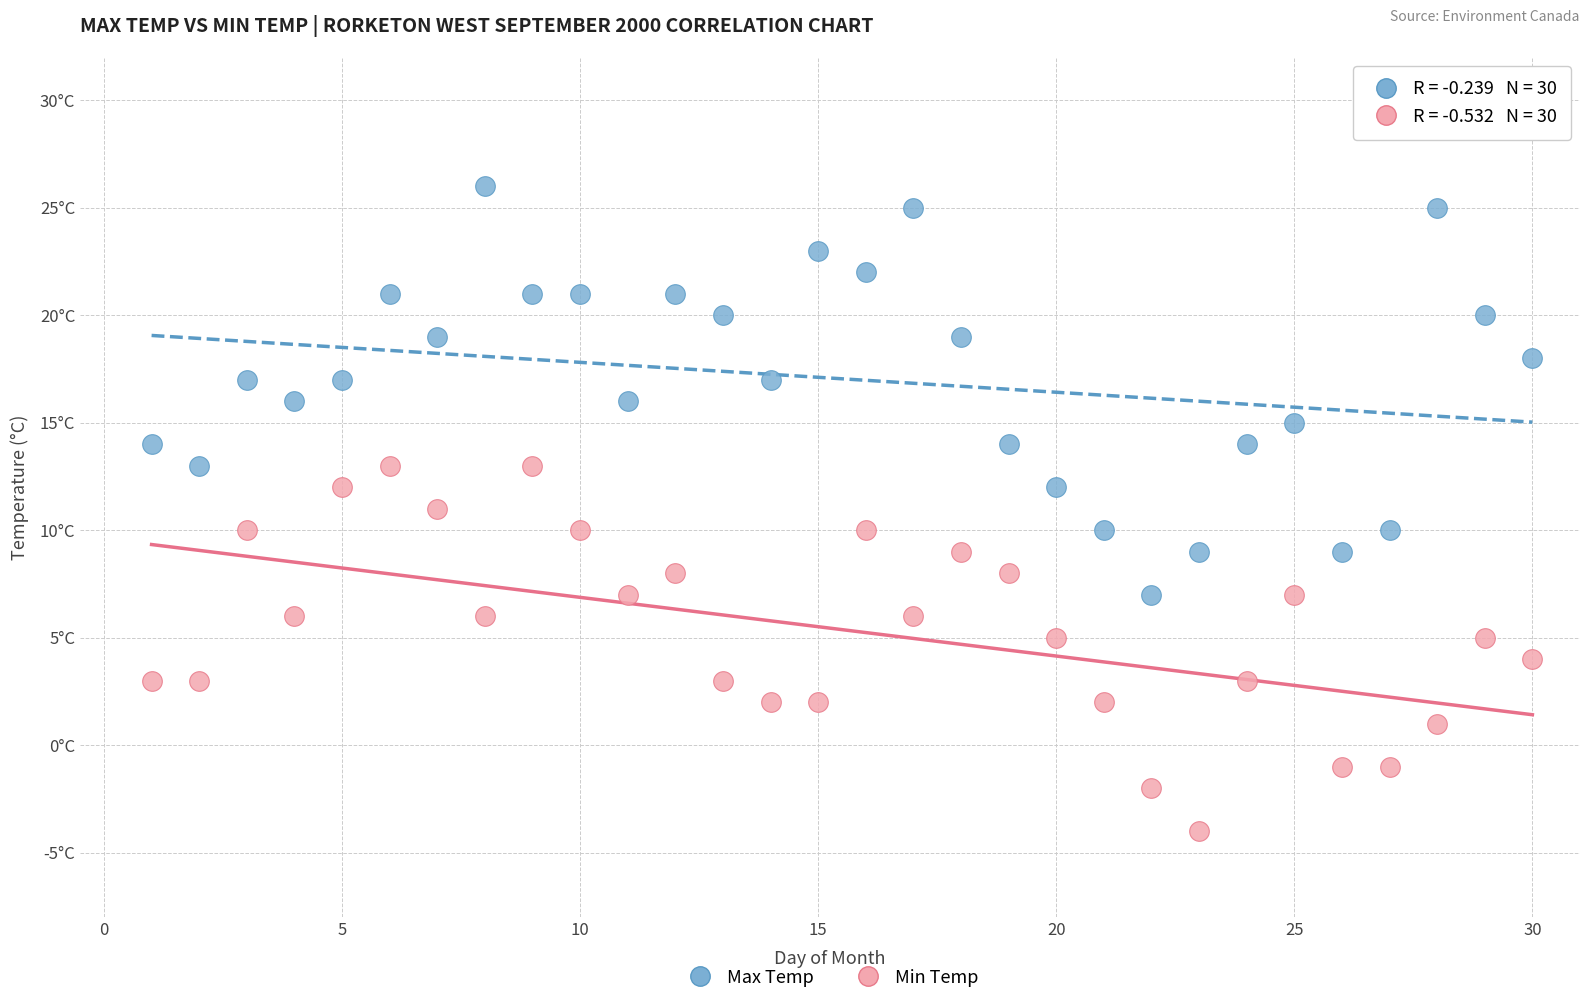

What are all the series names shown in the legend?

Max Temp, Min Temp